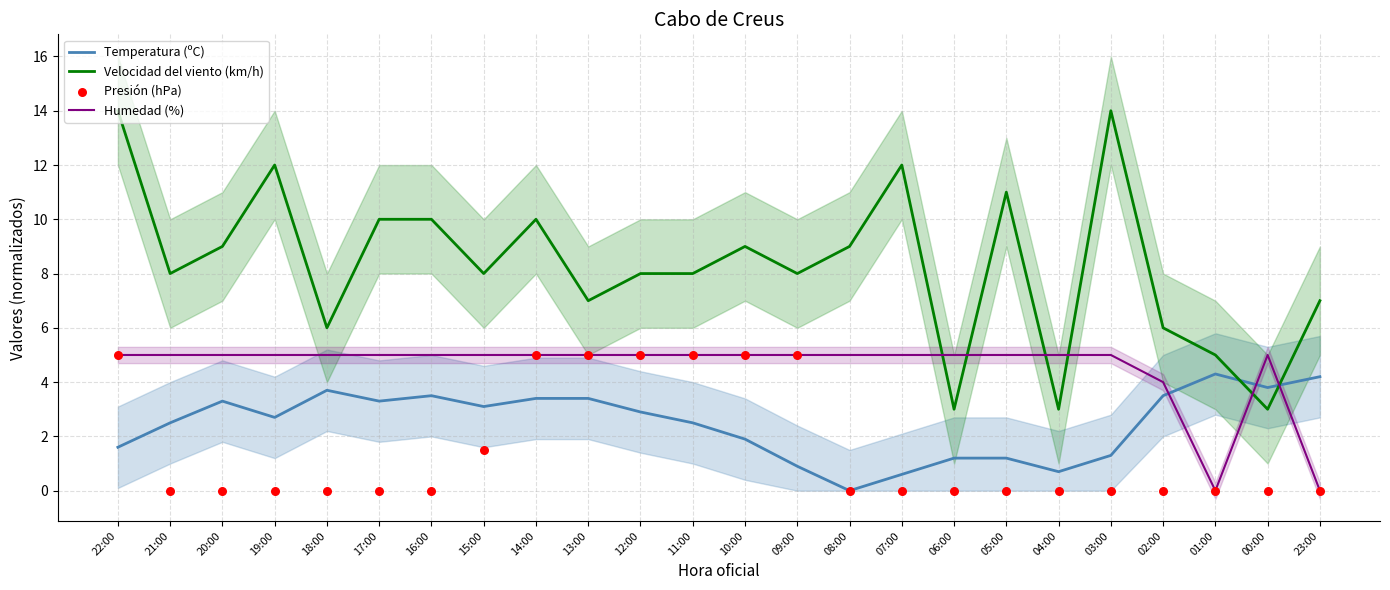

Which series reaches the maximum Y coordinate?

Velocidad del viento (km/h)